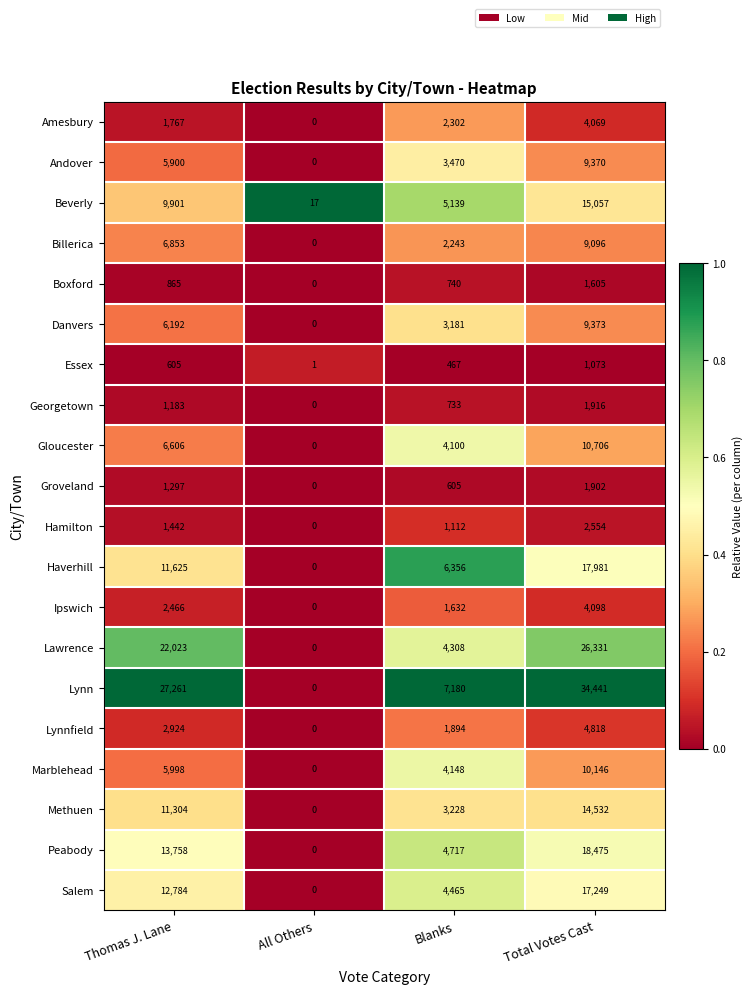

At which category is the sum across all series the highest?

Total Votes Cast